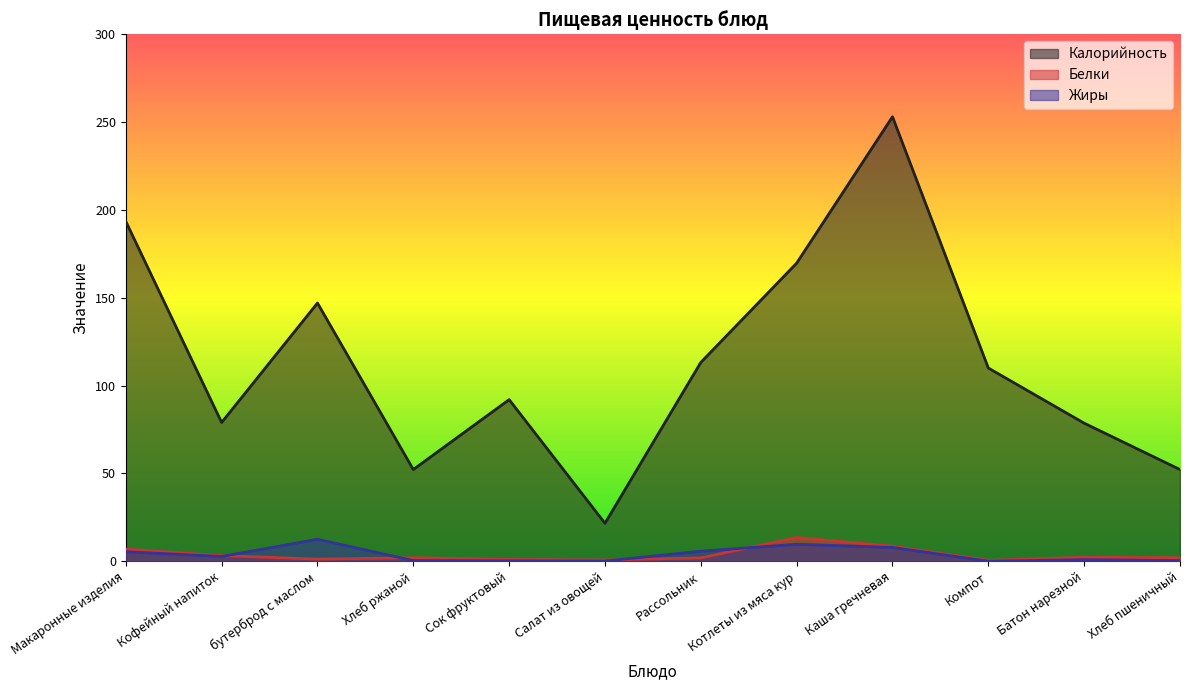

Where do Белки and Жиры first cross each other?

Кофейный напиток and бутерброд с маслом